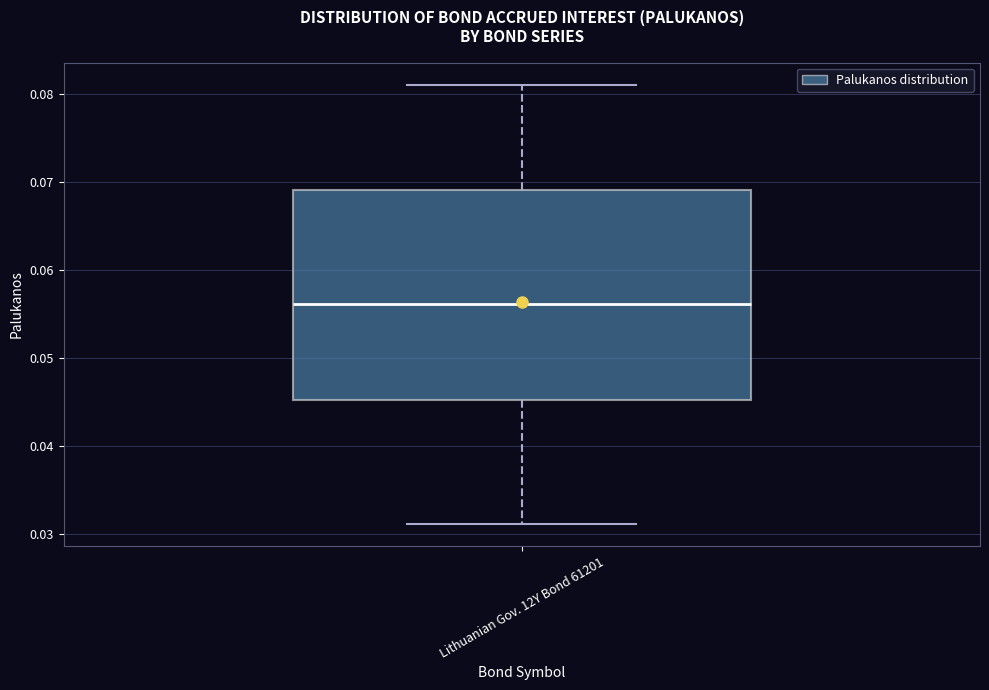

Where does the upper whisker of the box for Lithuanian Gov. 12Y Bond 61201 end on the y-axis? The values are not printed on the chart, so give them approximately, as read against the axis.

0.081